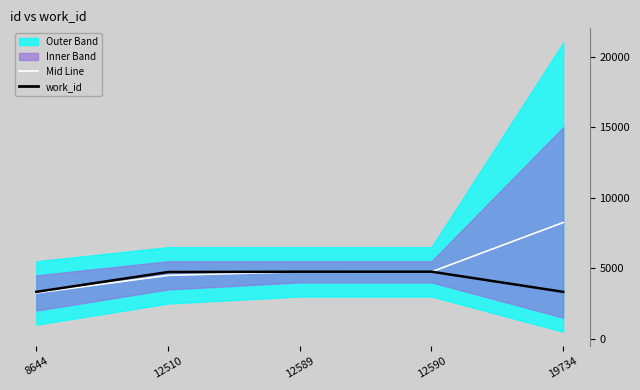

Is it true that Mid Line equals 1236 at 8644?

False